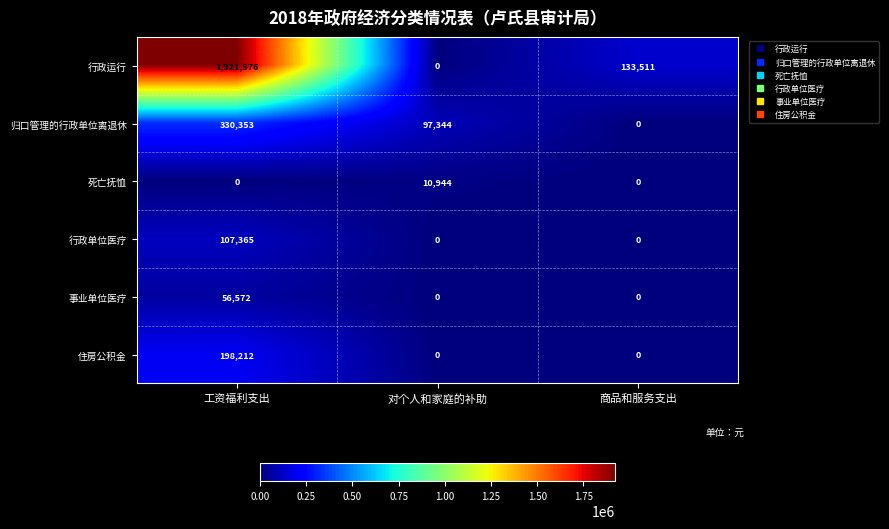

At which label does 住房公积金 reach its peak?

工资福利支出